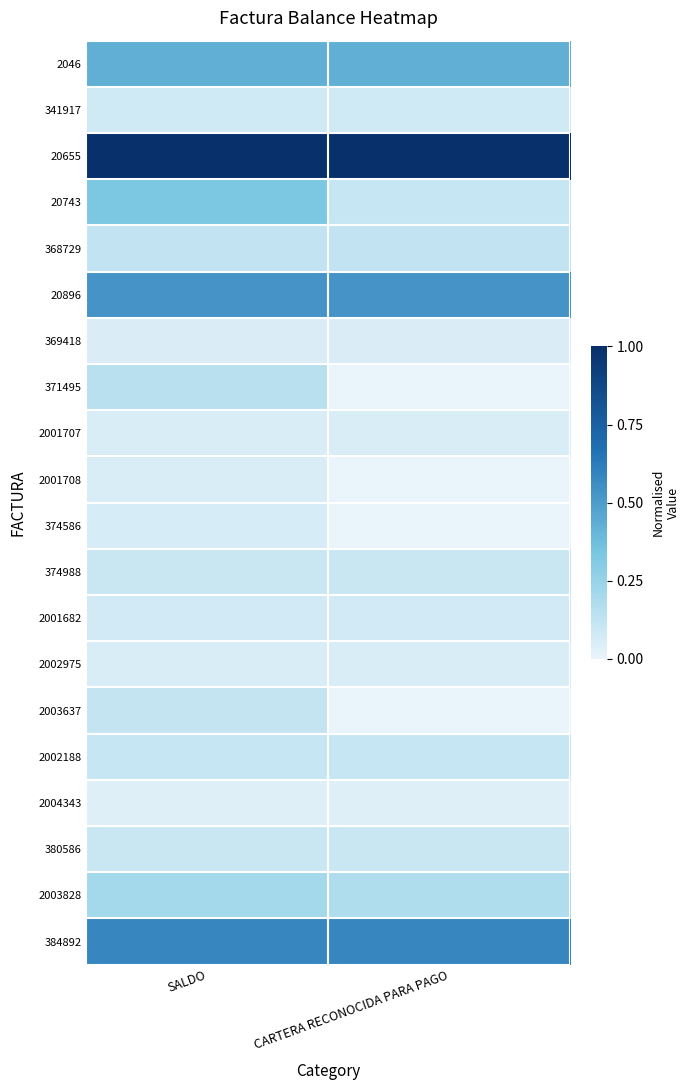

Between SALDO and CARTERA RECONOCIDA PARA PAGO, which series saw the biggest shift?

20743